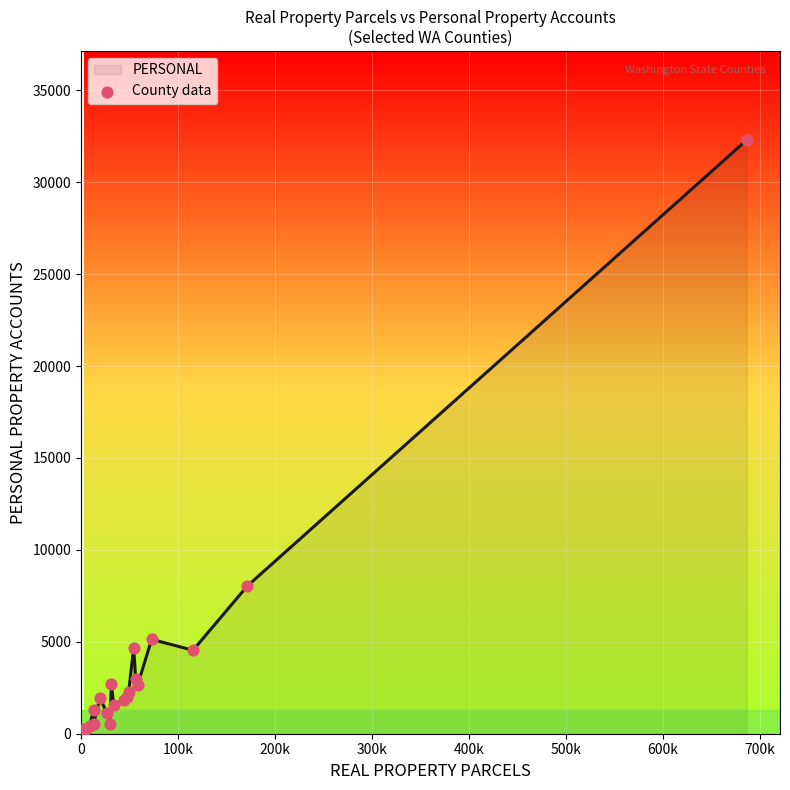

What is the maximum value shown in the chart?

32299